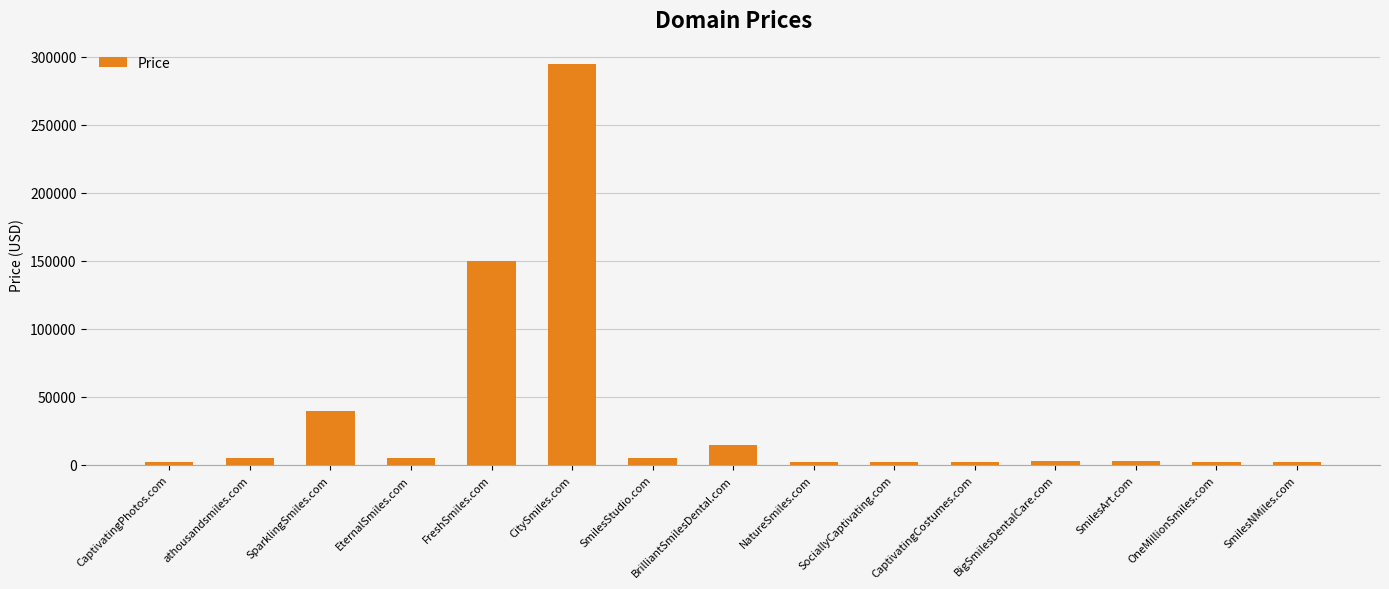

What is the label of the 15th bar from the left?

SmilesNMiles.com